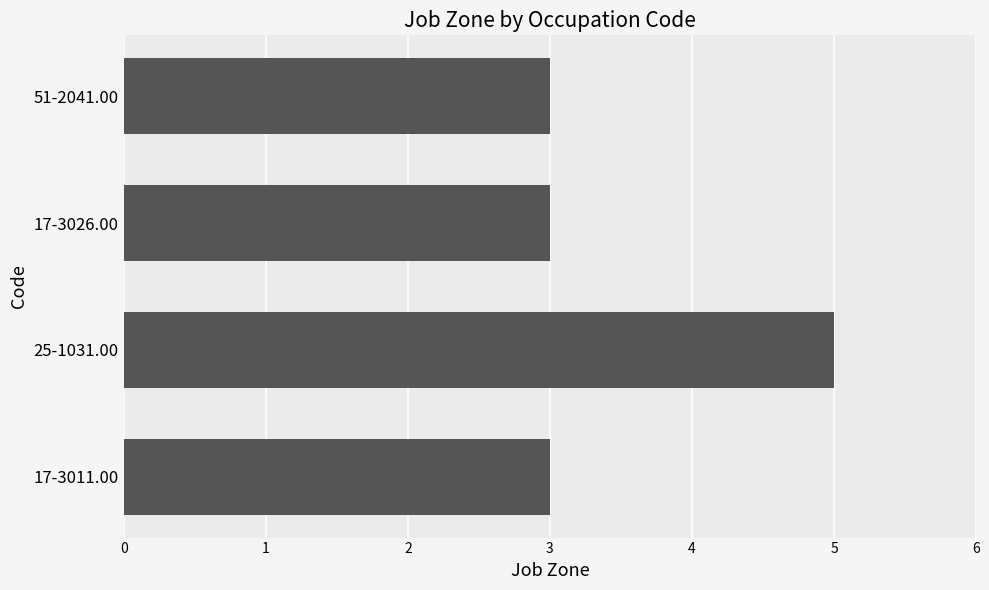

What is the sum of all values?

14